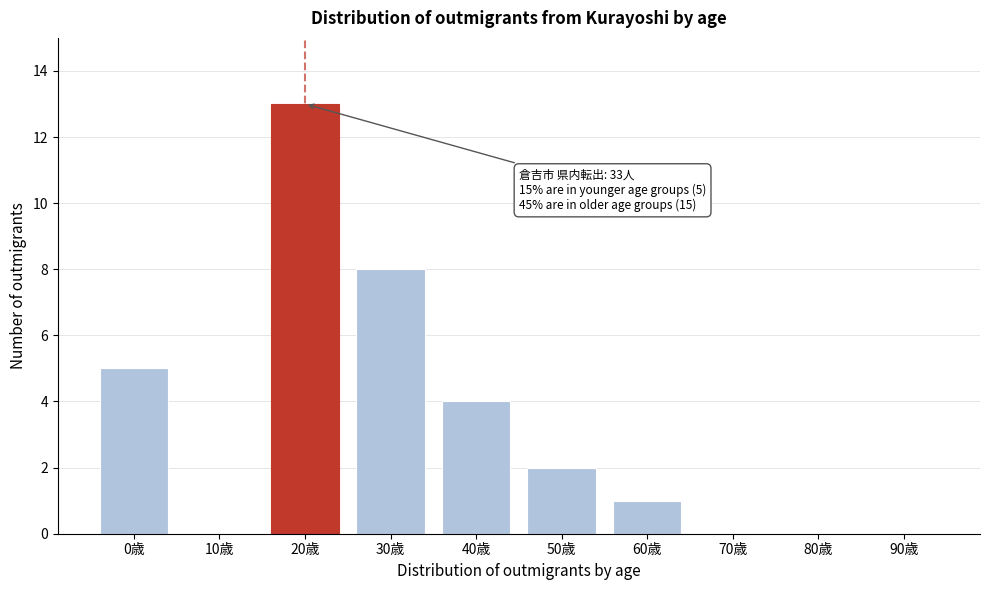

Reading left to right, list all the values displayed in this chart.

0歳=5	10歳=0	20歳=13	30歳=8	40歳=4	50歳=2	60歳=1	70歳=0	80歳=0	90歳=0